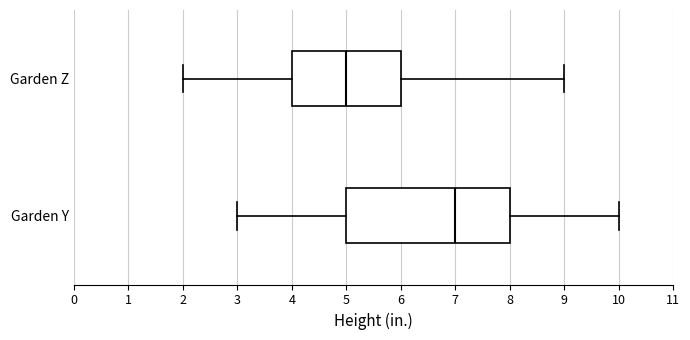

Reading bottom to top, read every box against the x-axis: the position of its median line, the range the box covers, and the ends of its whiskers. The values are not printed on the chart, so give them approximately, as read against the axis.

Garden Y: median 7, box 5 to 8, whiskers 3 to 10
Garden Z: median 5, box 4 to 6, whiskers 2 to 9